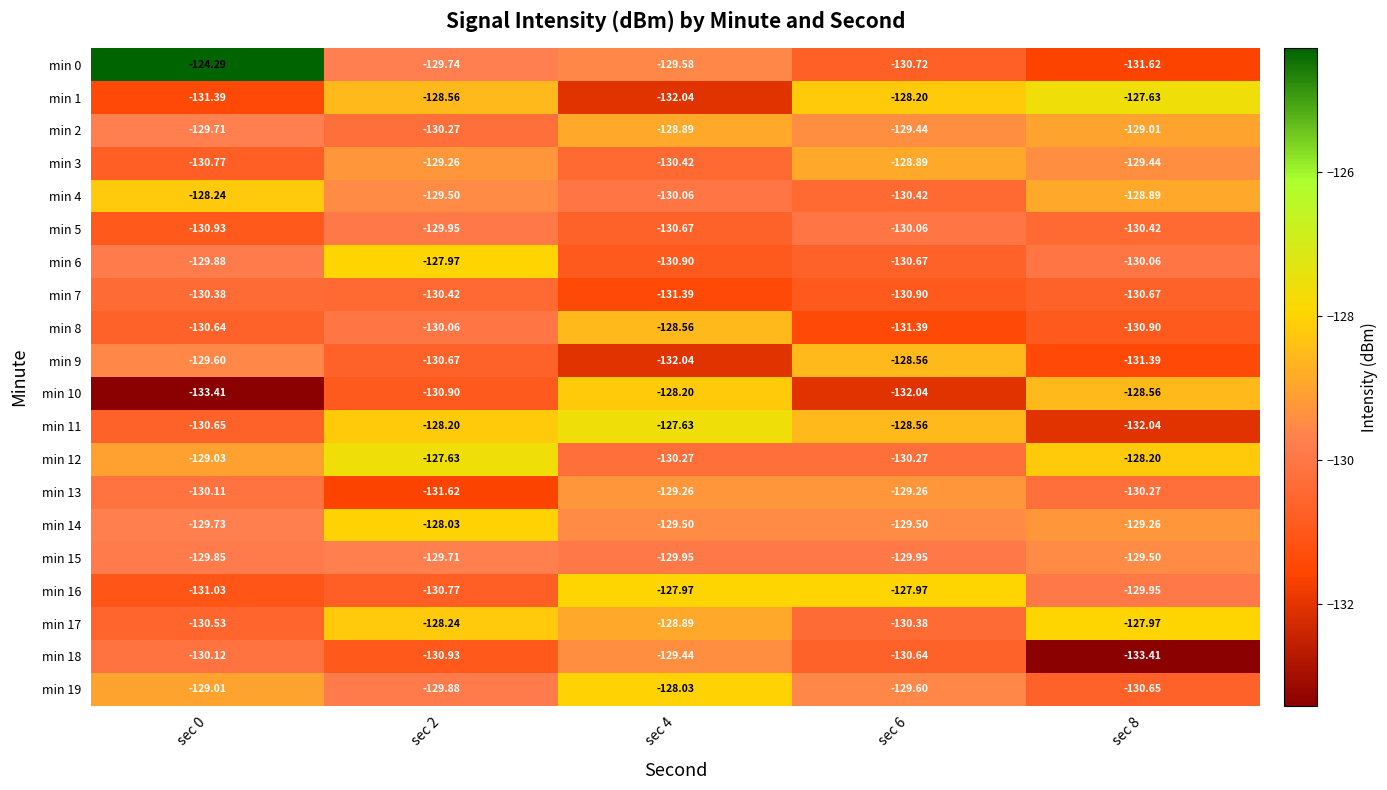

Is the value of min 13 at sec 6 greater than the value of min 19 at sec 6?

Yes